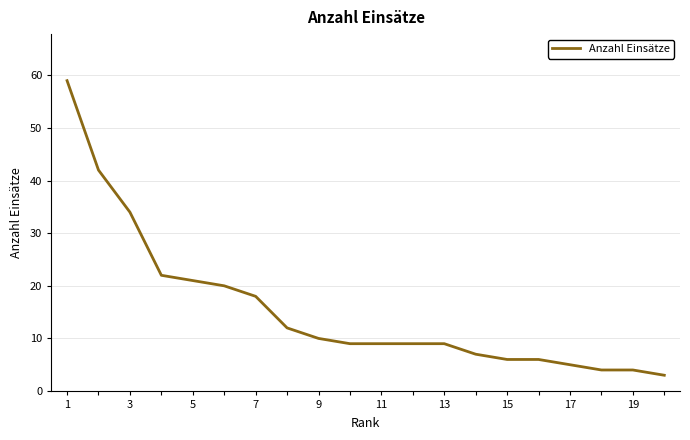

What is the maximum value shown in the chart?

59